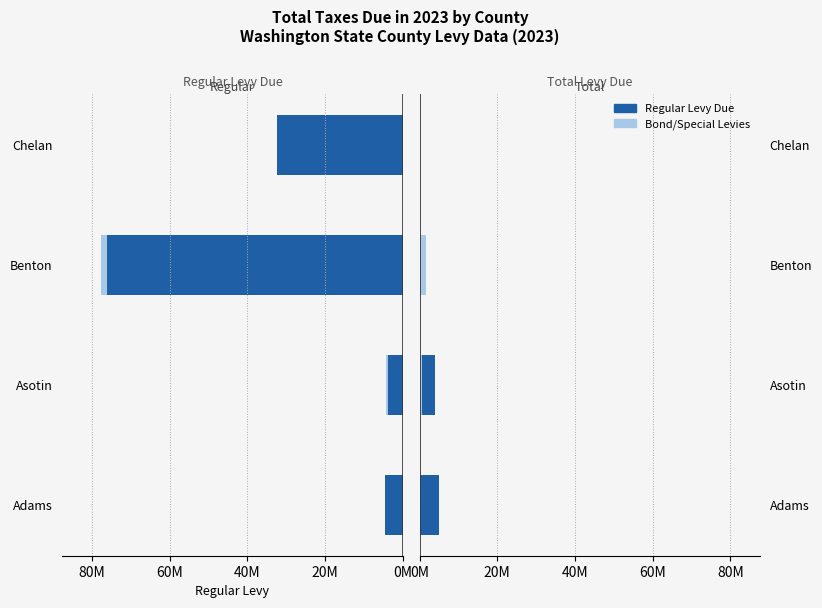

What is the sum of the Regular Levy values at Asotin and Chelan?

35898644